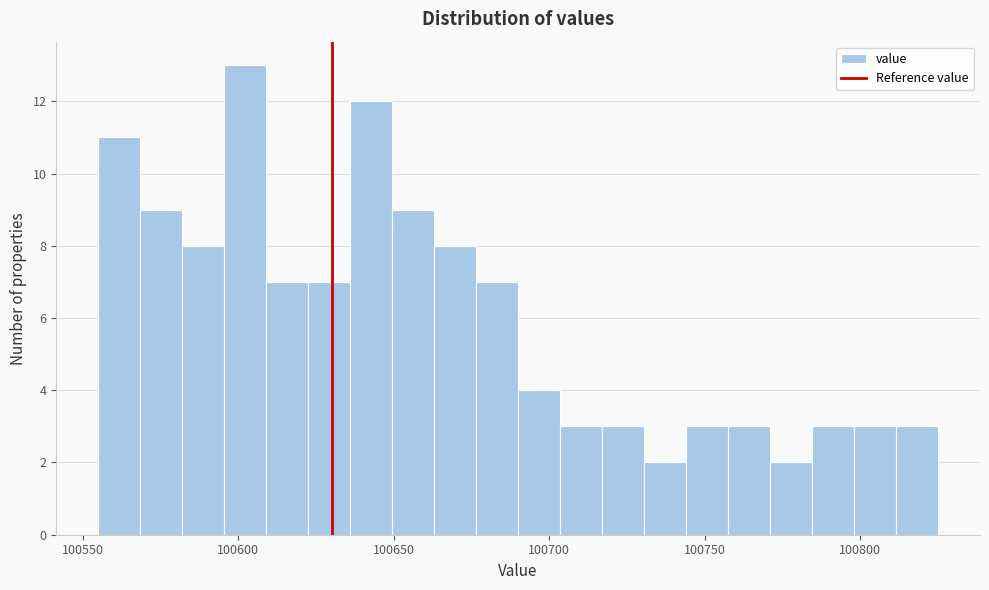

Read against the x-axis, roughly where is the centre of the tallest bar?

100600